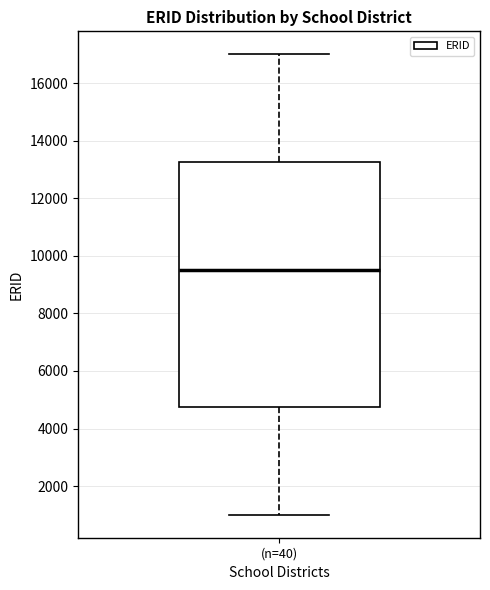

Transcribe this box plot: give where the median line is, the range the box spans, and where the two whiskers end, as read against the y-axis. The values are not printed on the chart, so give them approximately, as read against the axis.

median 9600, box 4800 to 13200, whiskers 1000 to 17000